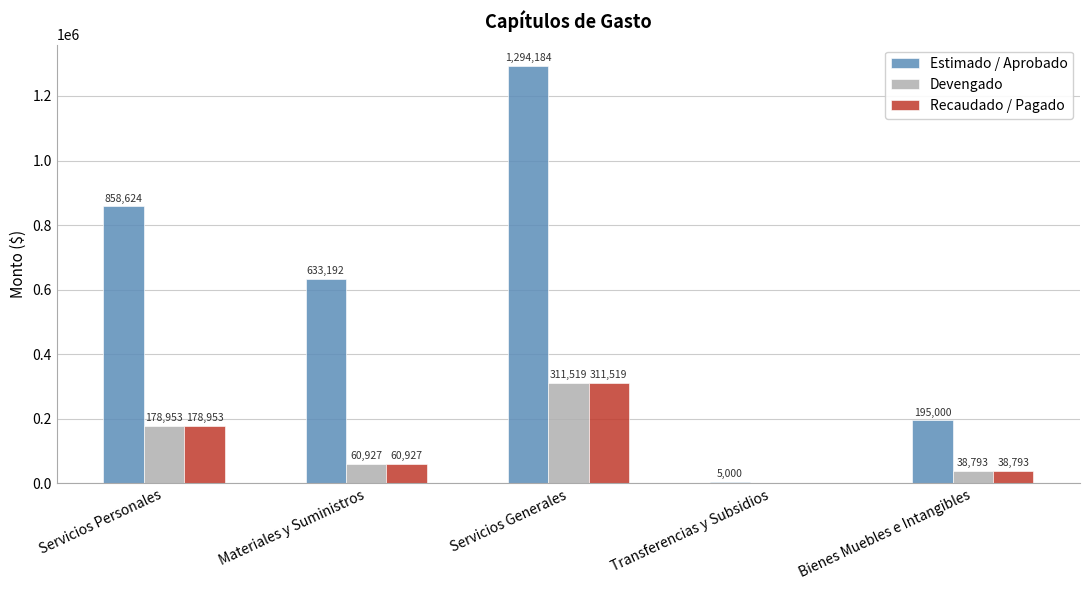

True or false: Recaudado / Pagado has a value of 60926.6 at Materiales y Suministros.

True